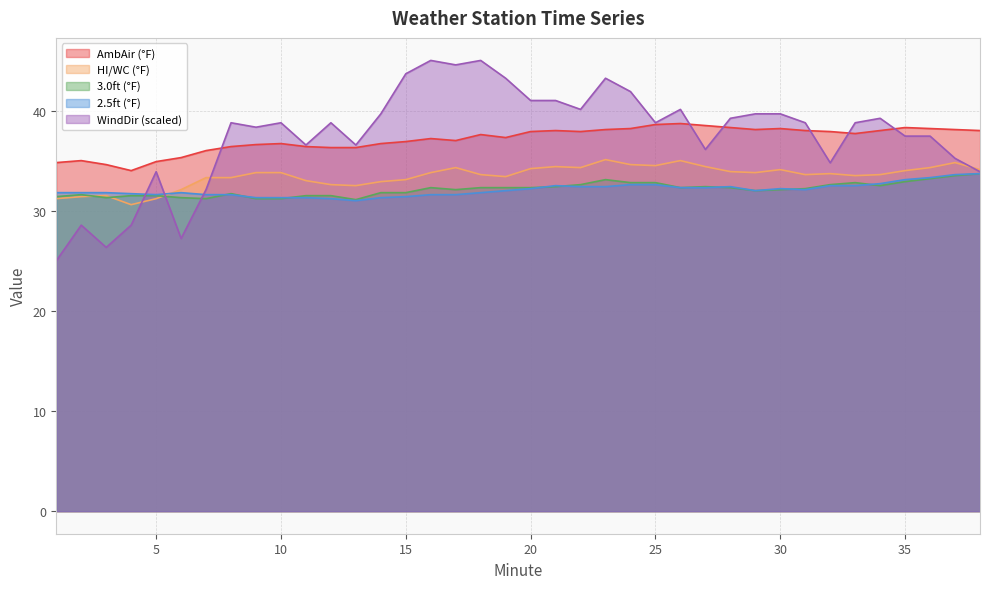

What is the difference between the WindDir (deg) values at 36 and 28?

1.8